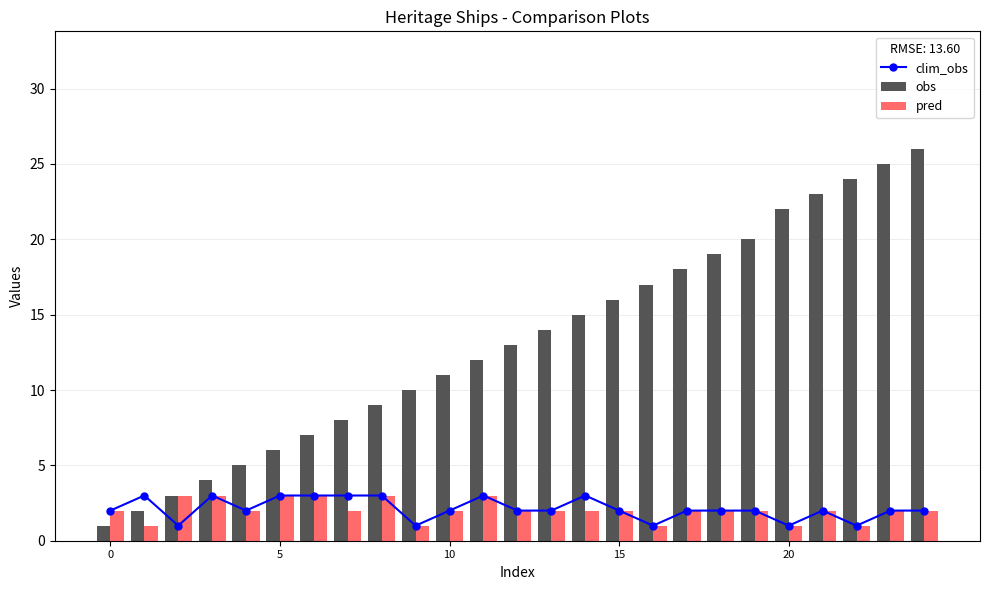

What is the maximum value for pred?

3